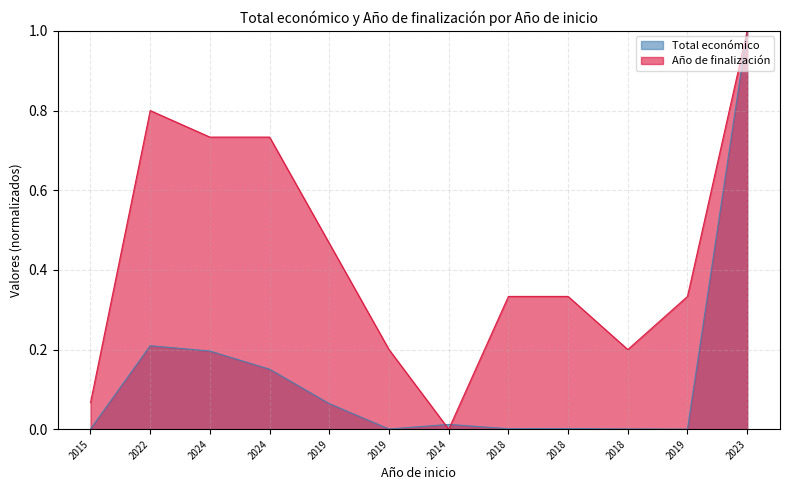

What is the sum of the Total económico values at 2024 and 2019?

0.2